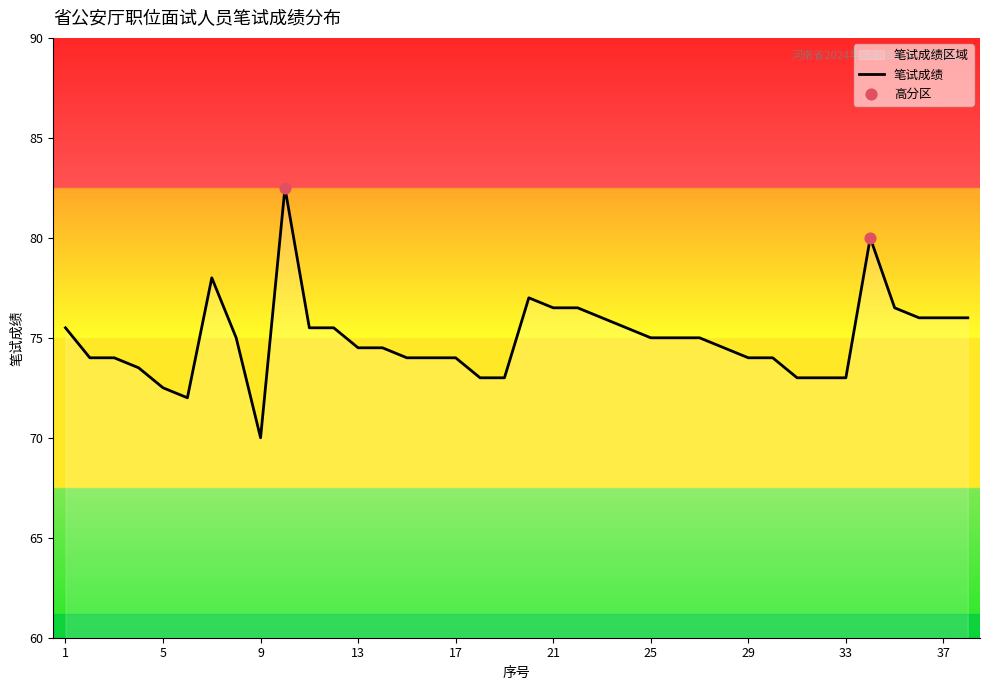

Which has a higher value, 37 or 12?

37